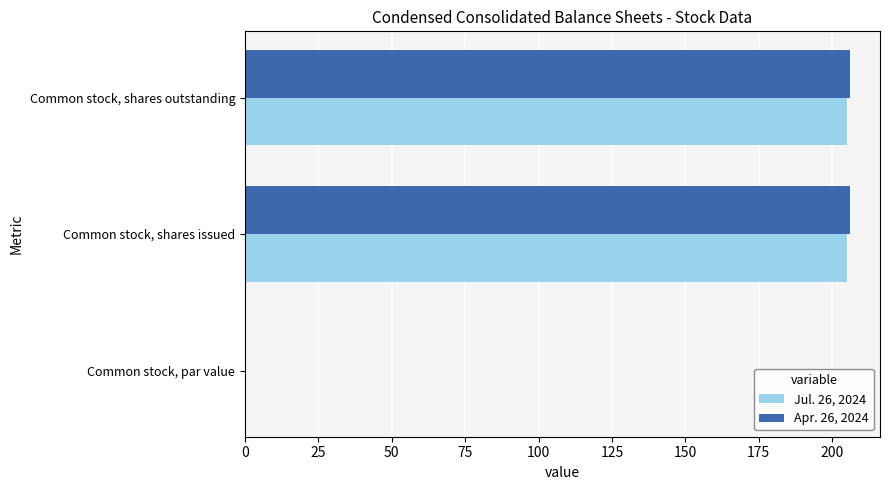

What are all the series names shown in the legend?

Jul. 26, 2024, Apr. 26, 2024